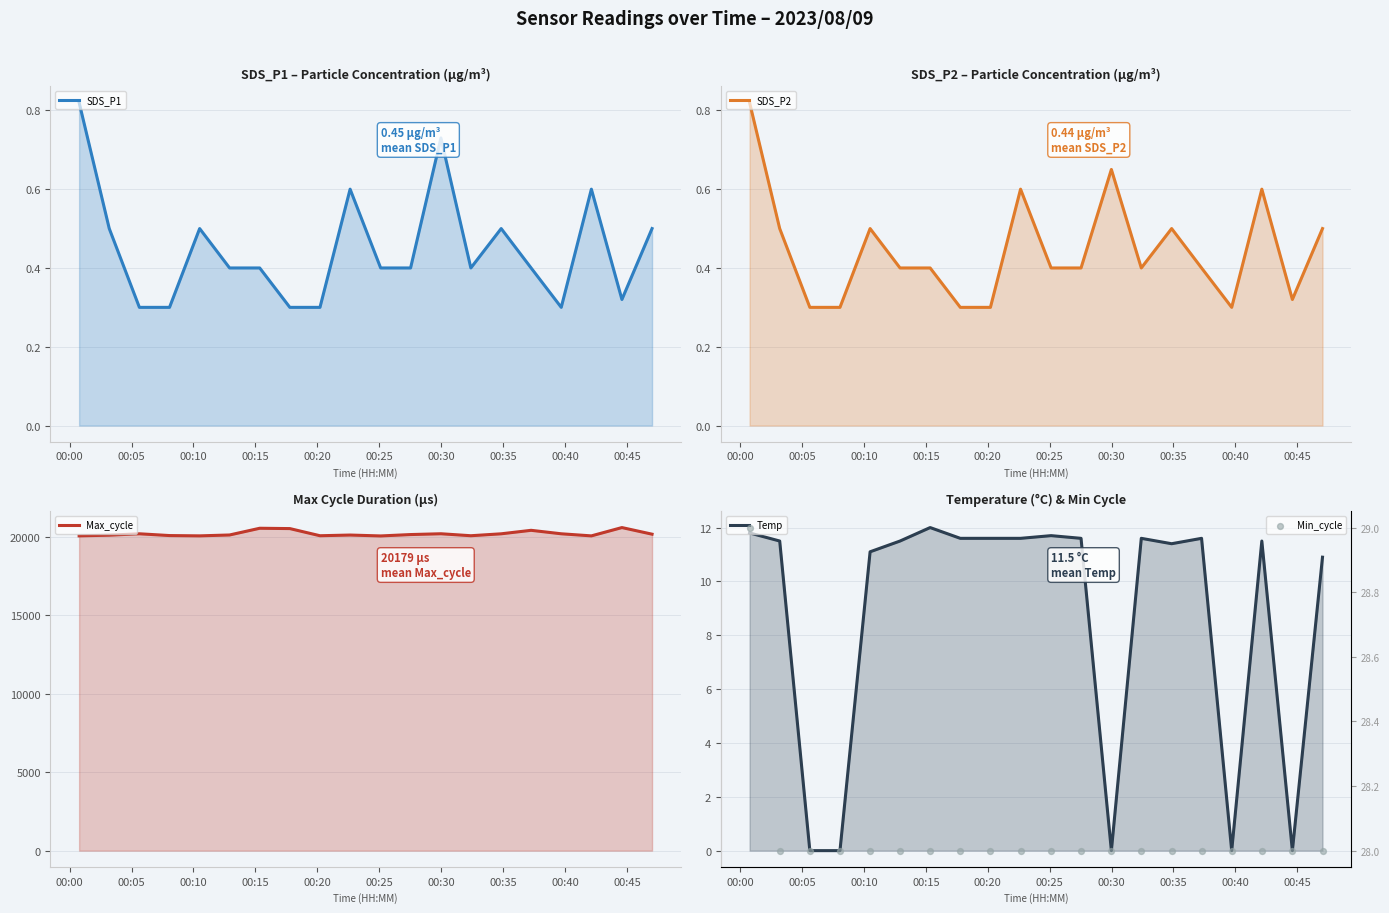

Which series has the largest total across all categories?

Max_cycle